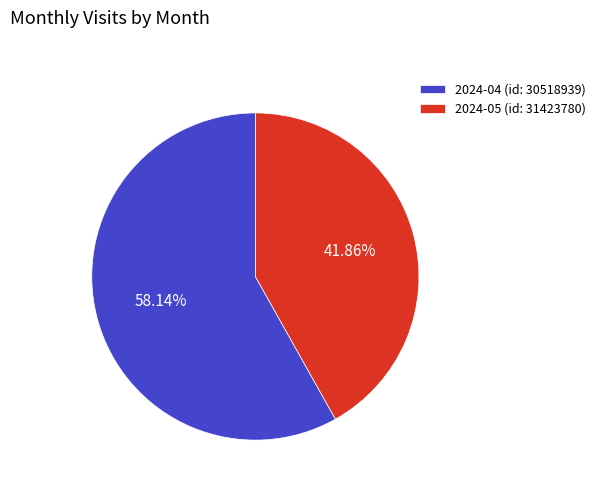

To the nearest percent, what portion does 2024-04 (id: 30518939) represent?

58%